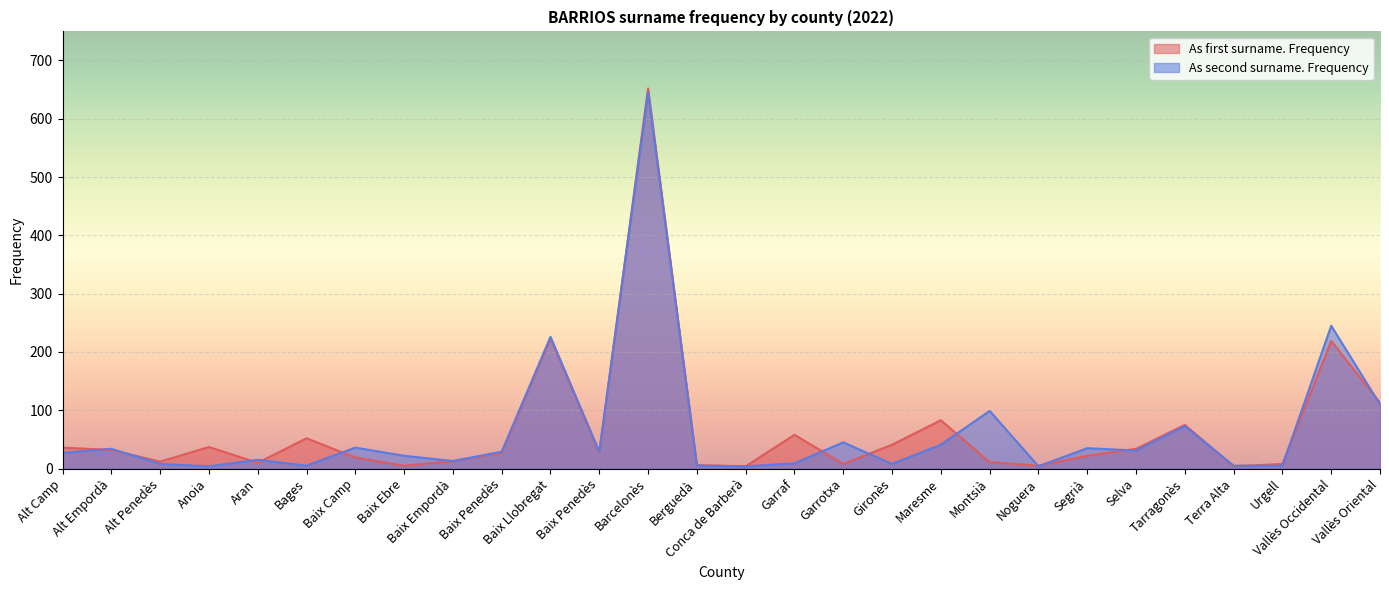

Rank the series by their average value, from highest to lowest.

As first surname. Frequency, As second surname. Frequency